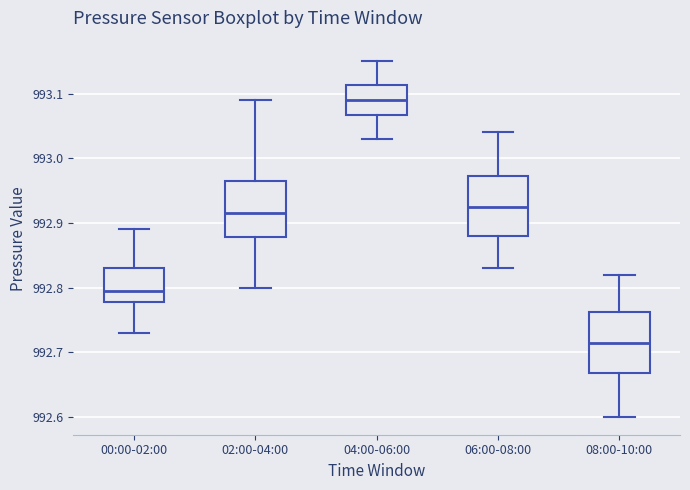

Reading left to right, transcribe this box plot: for each box, give where its median line is, the range the box spans, and where its two whiskers end, as read against the y-axis. The values are not printed on the chart, so give them approximately, as read against the axis.

00:00-02:00: median 992.80, box 992.78 to 992.83, whiskers 992.73 to 992.89
02:00-04:00: median 992.92, box 992.88 to 992.97, whiskers 992.80 to 993.09
04:00-06:00: median 993.09, box 993.07 to 993.11, whiskers 993.03 to 993.15
06:00-08:00: median 992.93, box 992.88 to 992.97, whiskers 992.83 to 993.04
08:00-10:00: median 992.72, box 992.67 to 992.76, whiskers 992.60 to 992.82